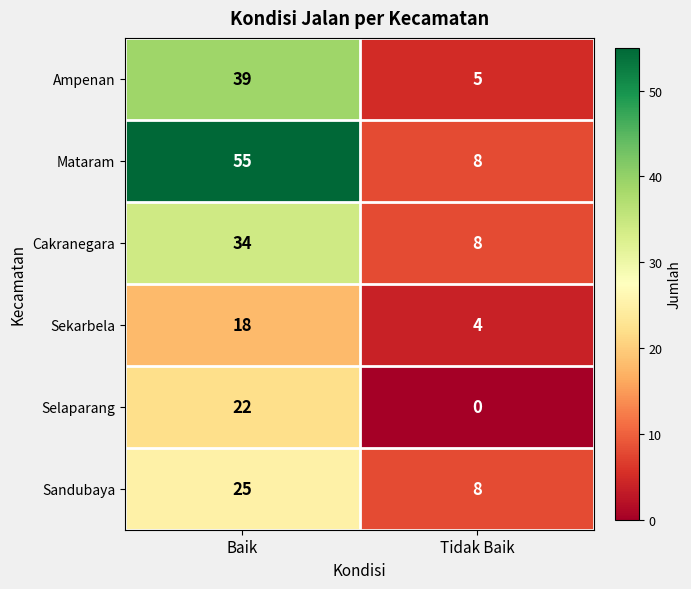

How many data points does each series have?

2